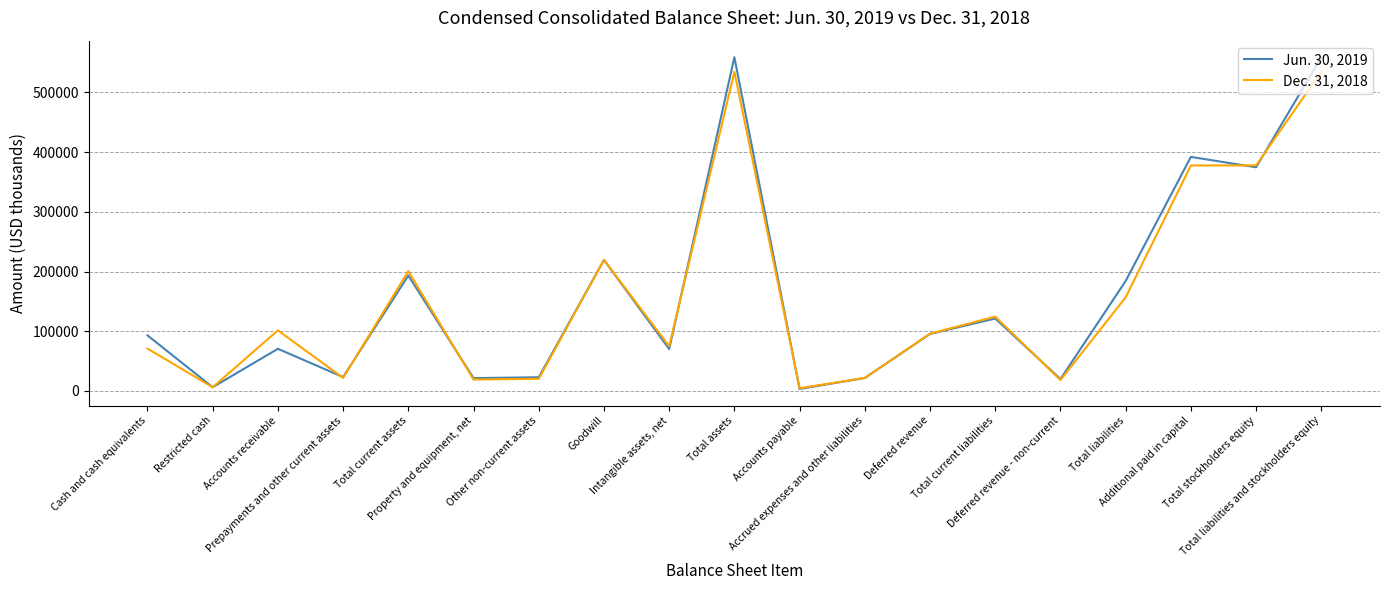

True or false: Dec. 31, 2018 has more than 1 points higher than both neighbors.

True